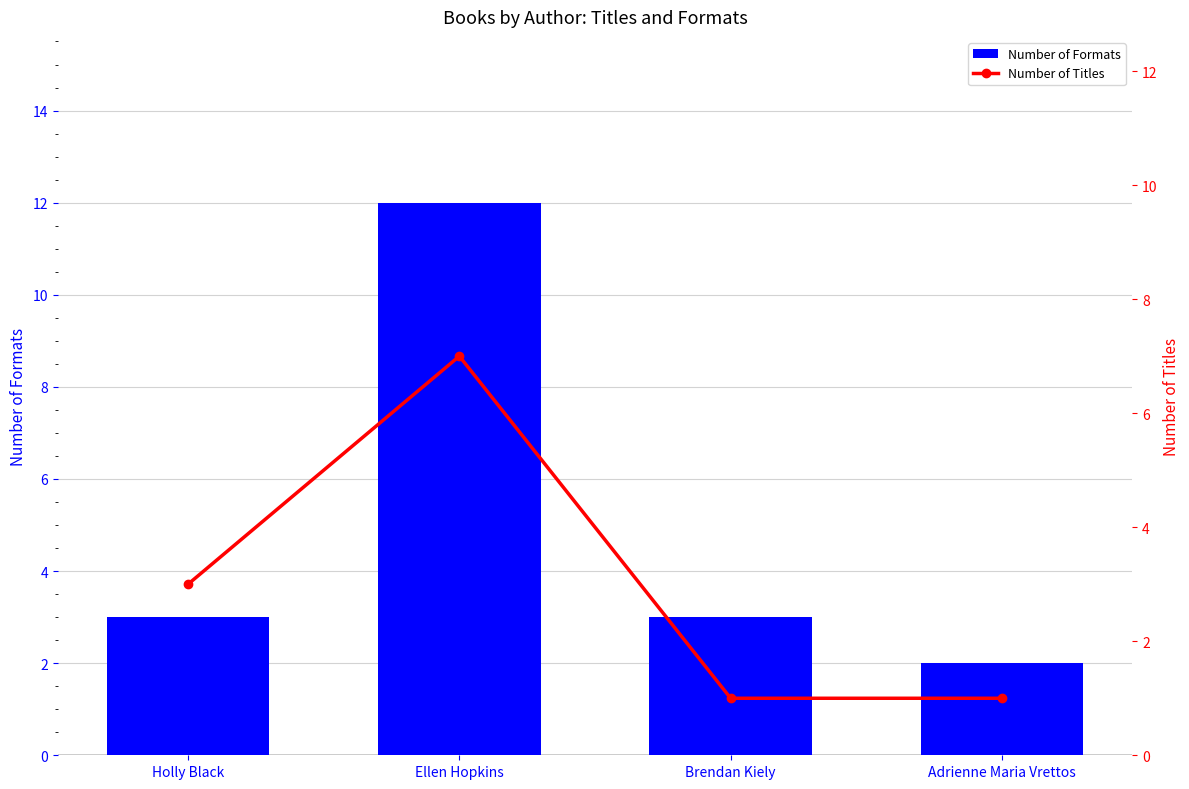

Reading left to right, what are all the values shown in this chart?

Number of Formats: Holly Black=3	Ellen Hopkins=12	Brendan Kiely=3	Adrienne Maria Vrettos=2
Number of Titles: Holly Black=3	Ellen Hopkins=7	Brendan Kiely=1	Adrienne Maria Vrettos=1